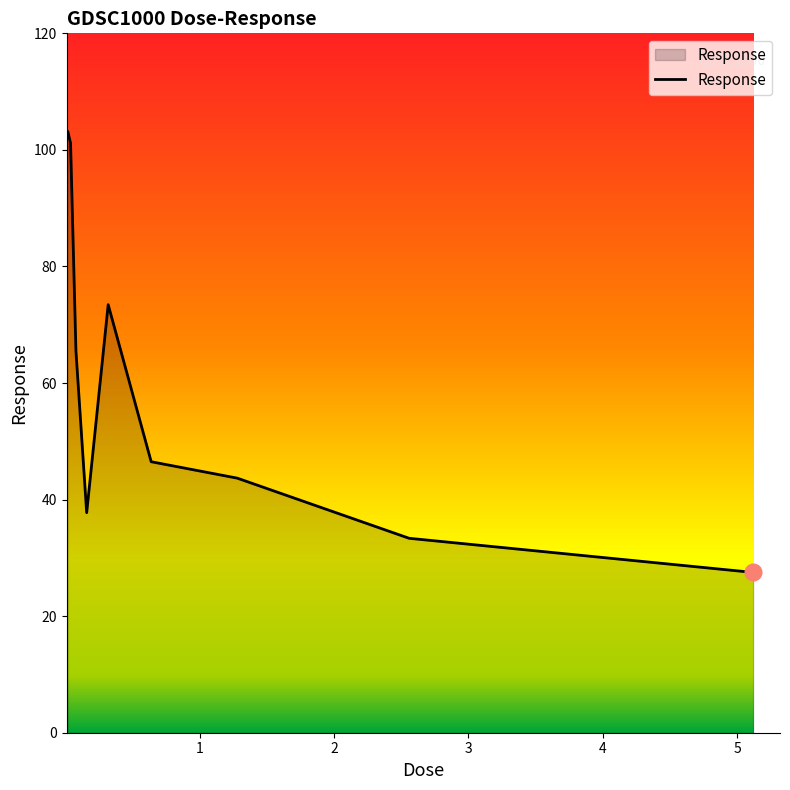

What is the greatest value displayed?

103.1